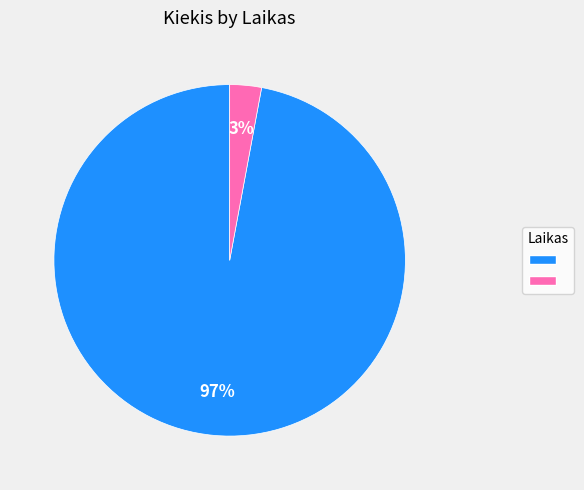

To the nearest percent, what is the difference between the largest and smallest slice percentages?

94%